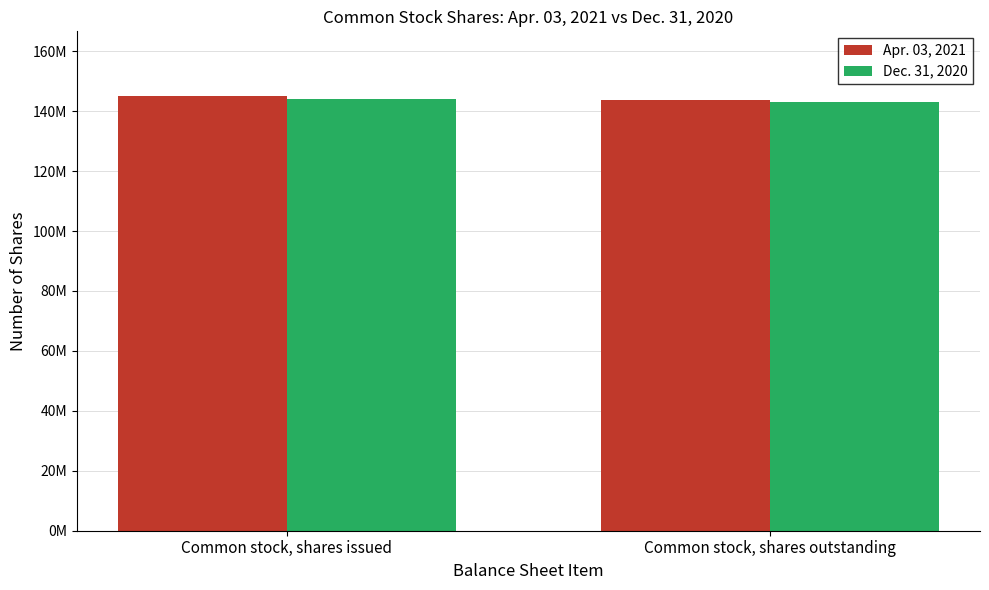

What is the value of the Dec. 31, 2020 bar at the 1st from the left?

143959000